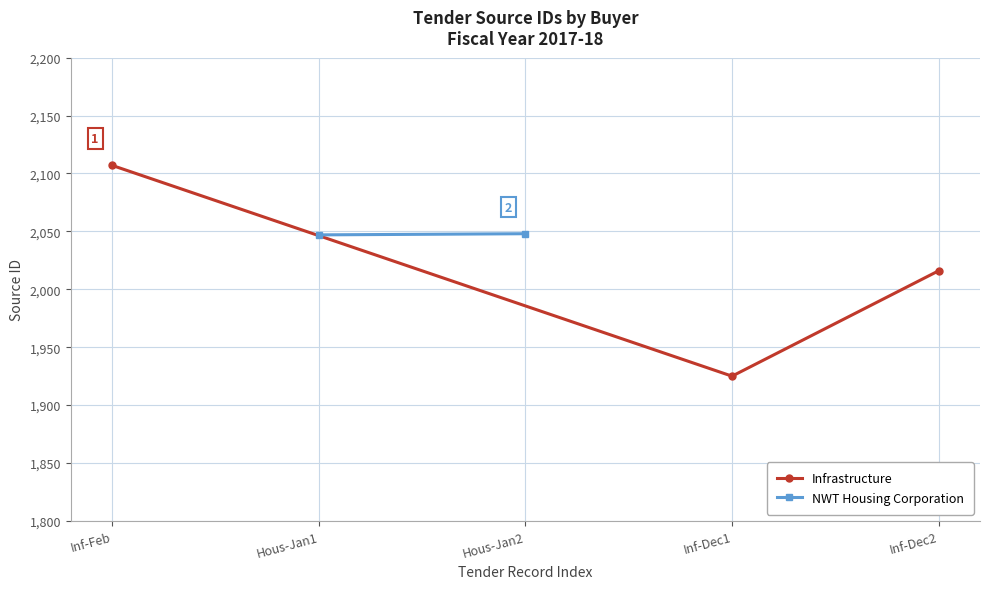

True or false: the data shows 2107 at Inf-Feb.

True